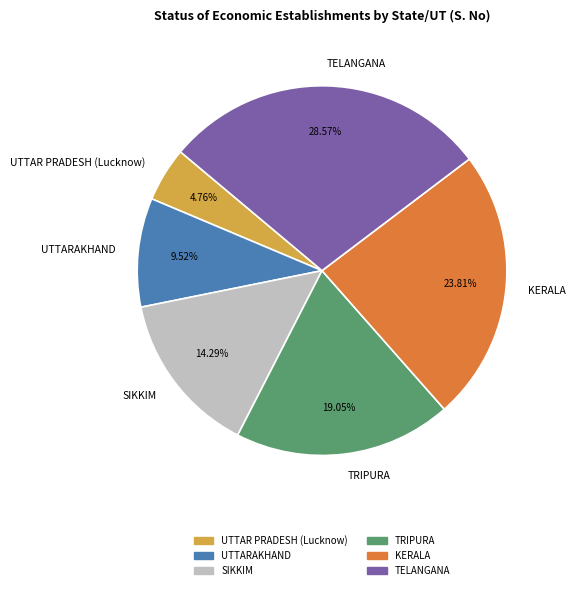

What is the largest slice in the pie chart?

TELANGANA